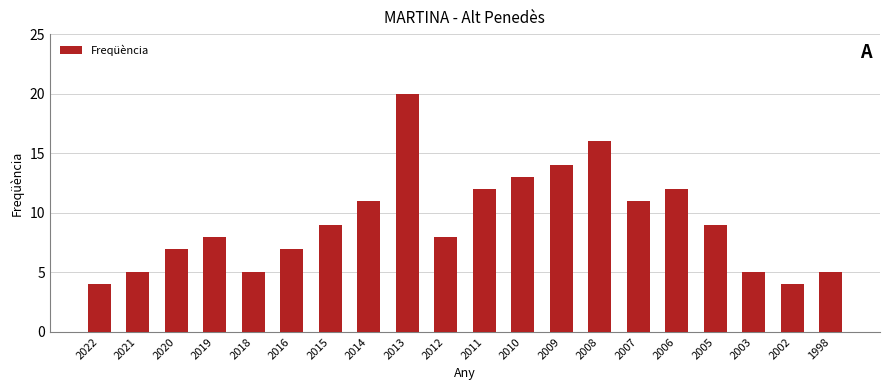

The value at 2011 is 12. True or false?

True